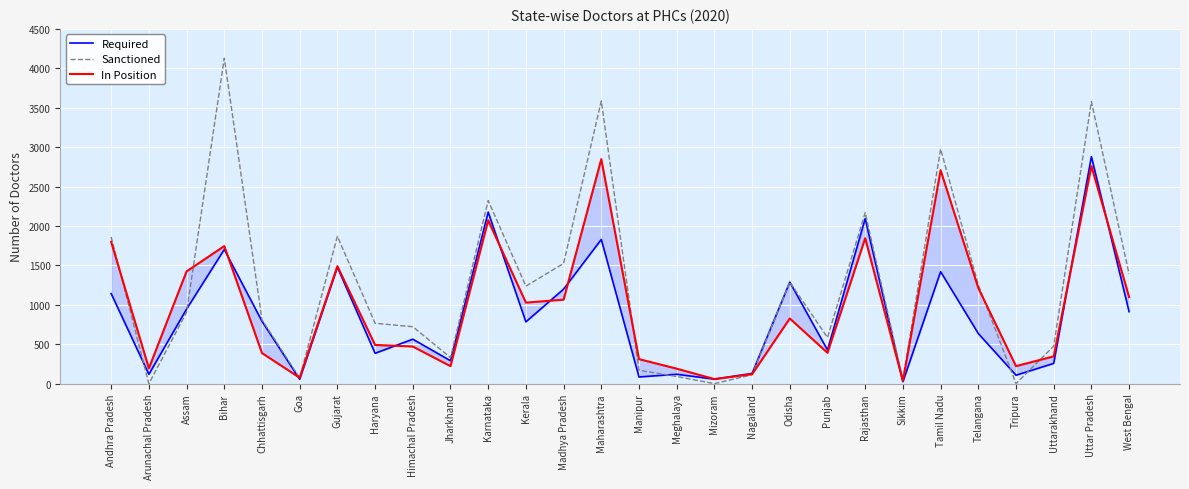

Is the value of Required at Andhra Pradesh greater than the value of In Position at Mizoram?

Yes